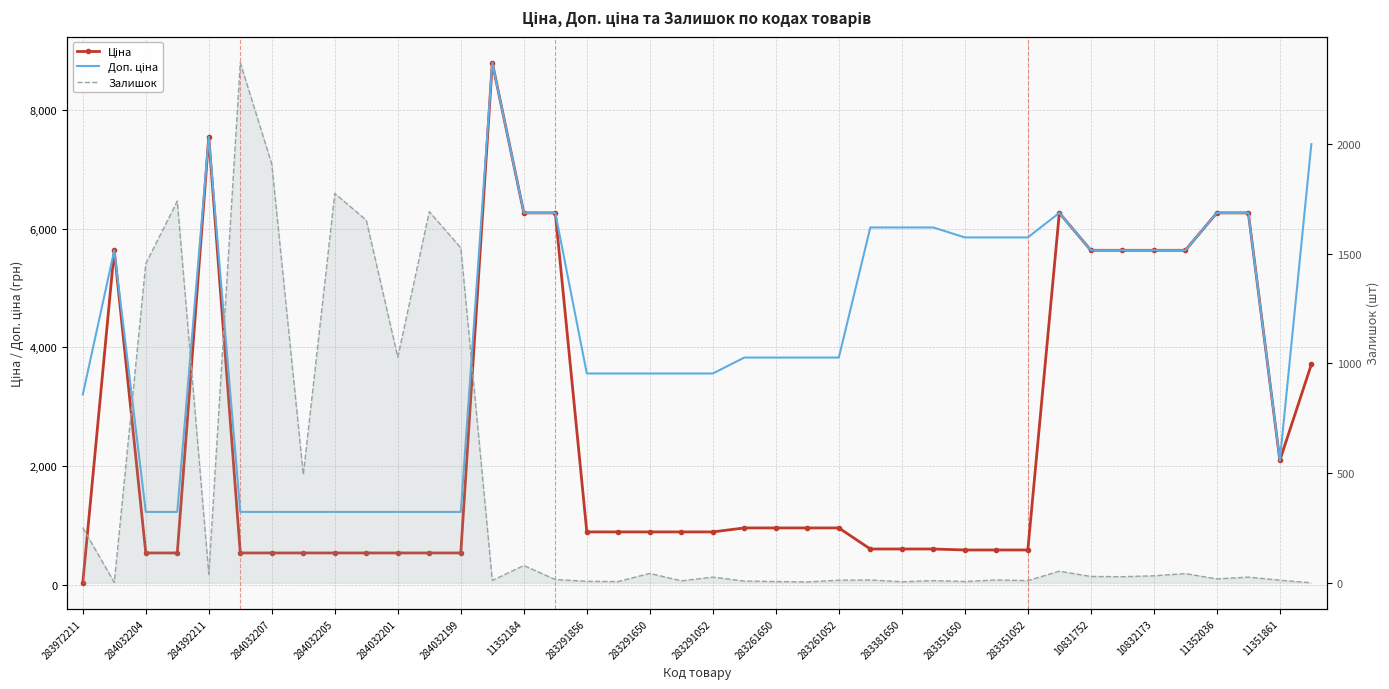

Where is the first local minimum for Ціна?

11351861